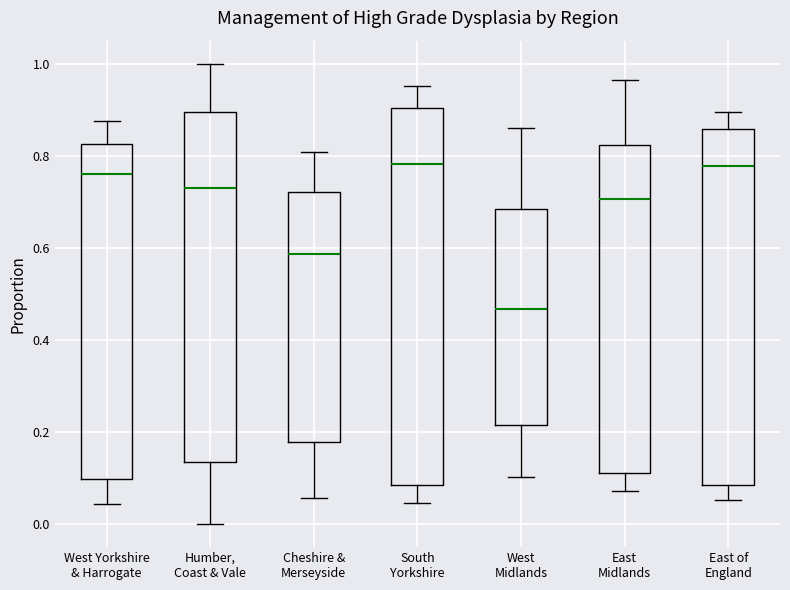

Reading left to right, transcribe this box plot: for each box, give where its median line is, the range the box spans, and where its two whiskers end, as read against the y-axis. The values are not printed on the chart, so give them approximately, as read against the axis.

West Yorkshire & Harrogate: median 0.76, box 0.10 to 0.82, whiskers 0.04 to 0.88
Humber, Coast & Vale: median 0.74, box 0.14 to 0.90, whiskers 0.00 to 1.00
Cheshire & Merseyside: median 0.58, box 0.18 to 0.72, whiskers 0.06 to 0.80
South Yorkshire: median 0.78, box 0.08 to 0.90, whiskers 0.04 to 0.96
West Midlands: median 0.46, box 0.22 to 0.68, whiskers 0.10 to 0.86
East Midlands: median 0.70, box 0.12 to 0.82, whiskers 0.08 to 0.96
East of England: median 0.78, box 0.08 to 0.86, whiskers 0.06 to 0.90